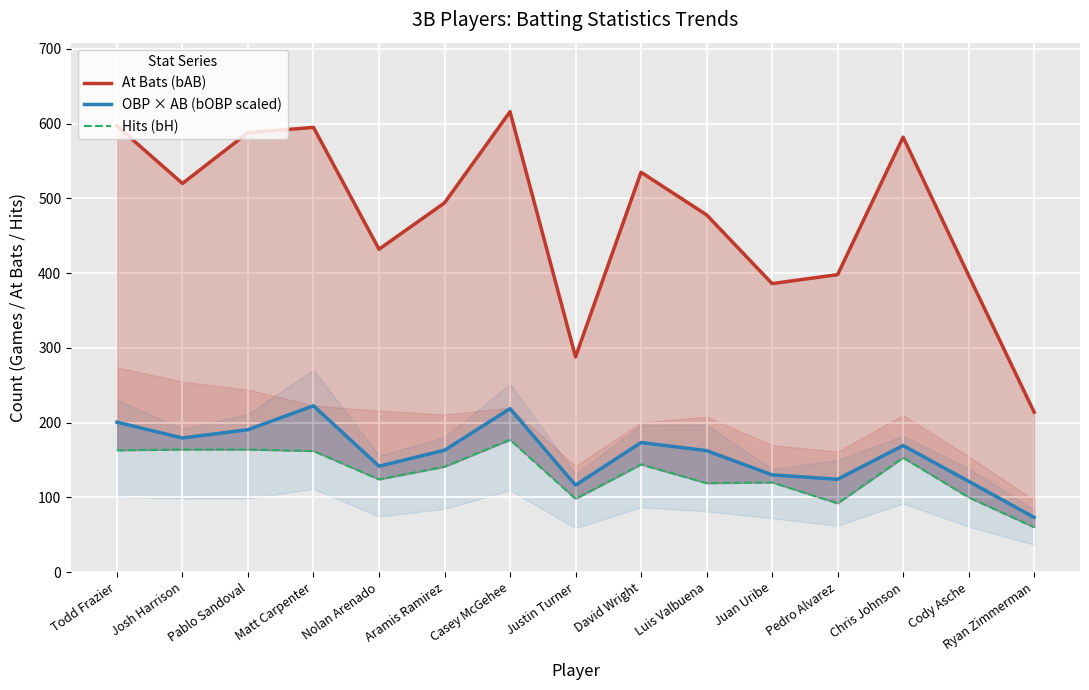

At which category does At Bats (bAB) reach its first local valley?

Josh Harrison